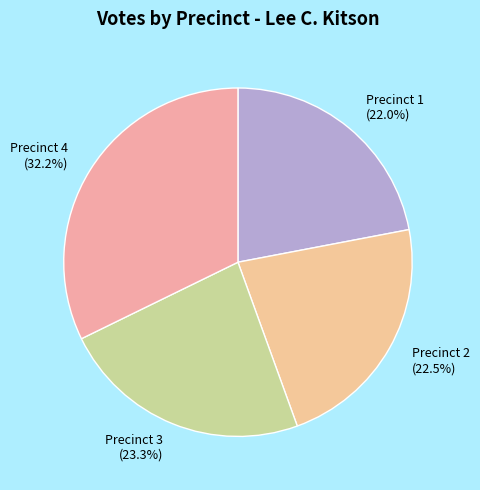

What is the total percentage of Precinct 2 and Precinct 4?

54.7%